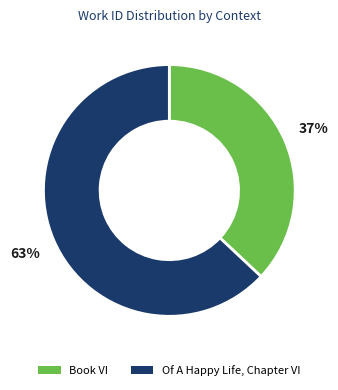

Which category has the biggest portion of the pie?

Of A Happy Life, Chapter VI